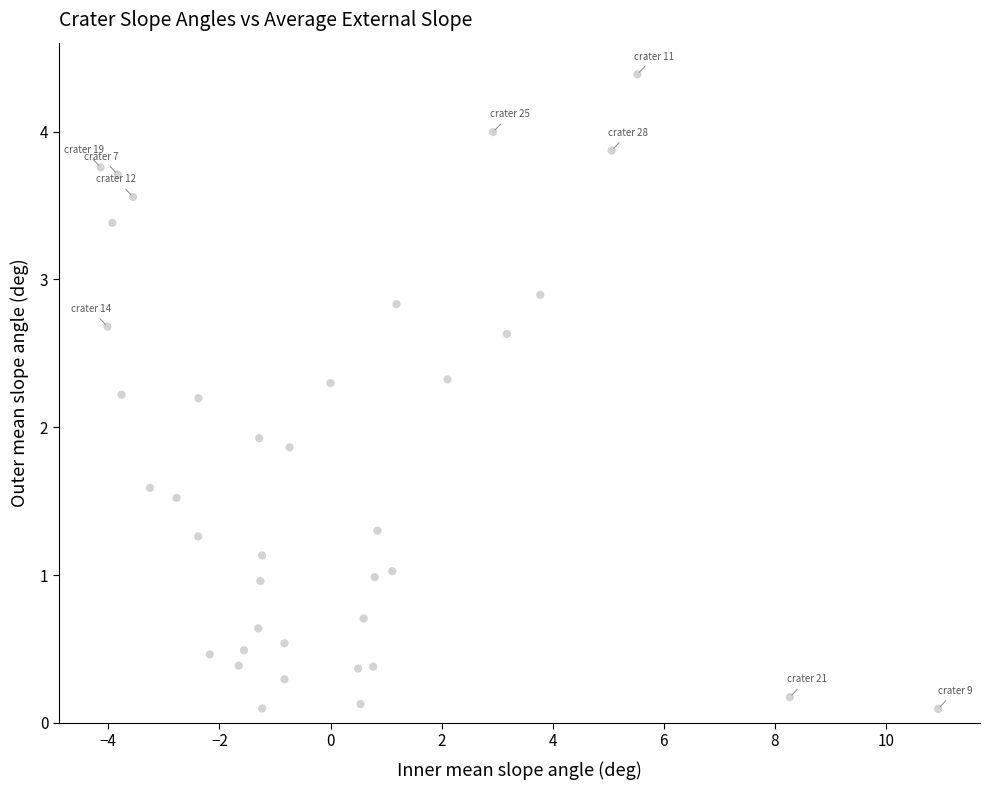

What is the range of X values (max minus min)?

15.1